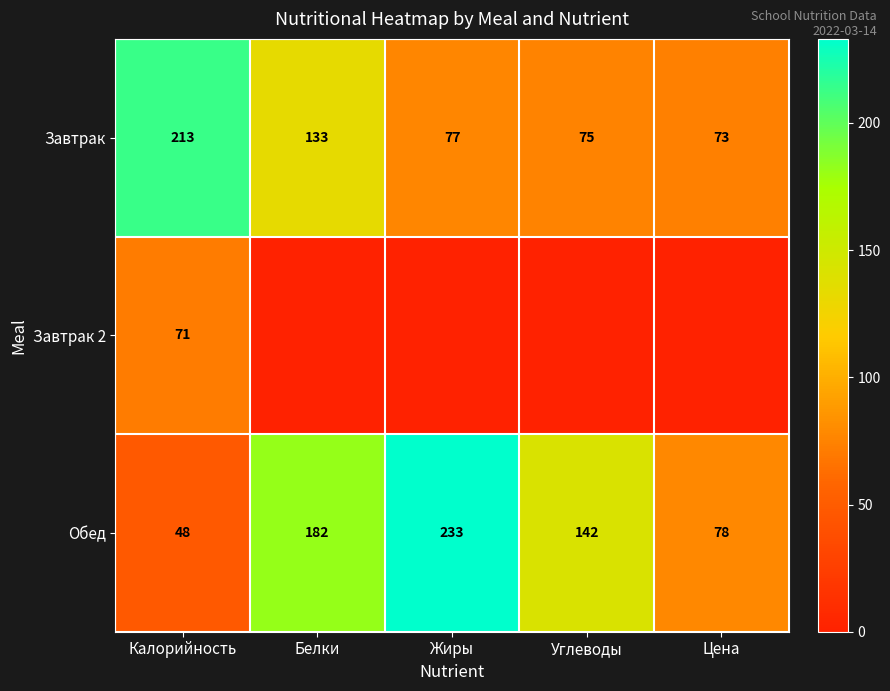

Rank the series at Белки from highest to lowest value.

Обед, Завтрак, Завтрак 2